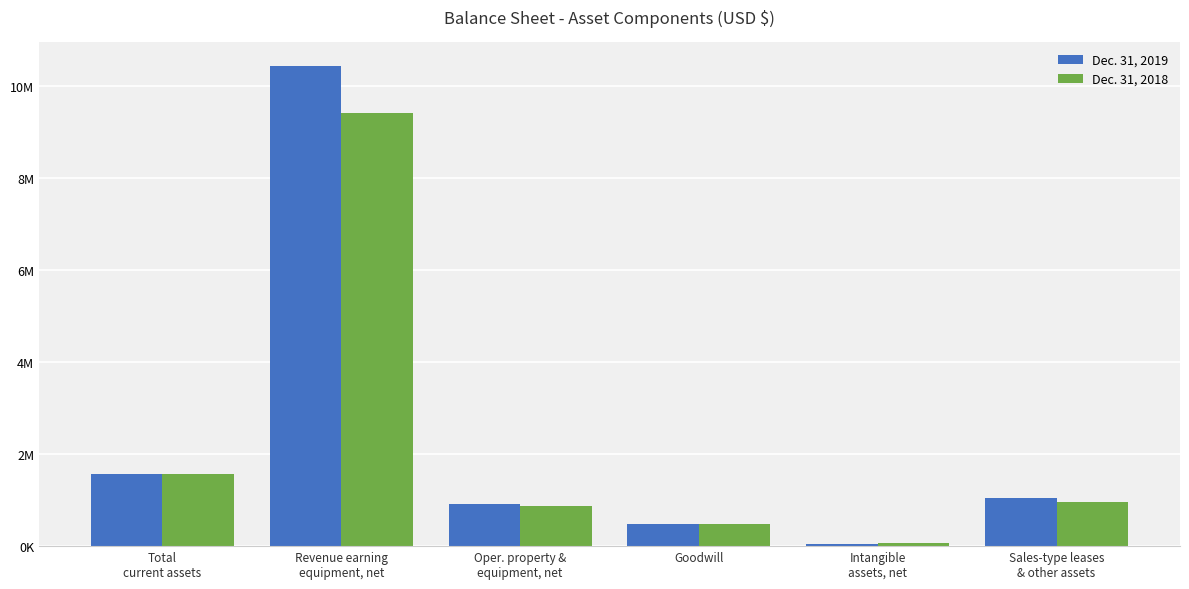

Which series has the largest range (max minus min)?

Dec. 31, 2019